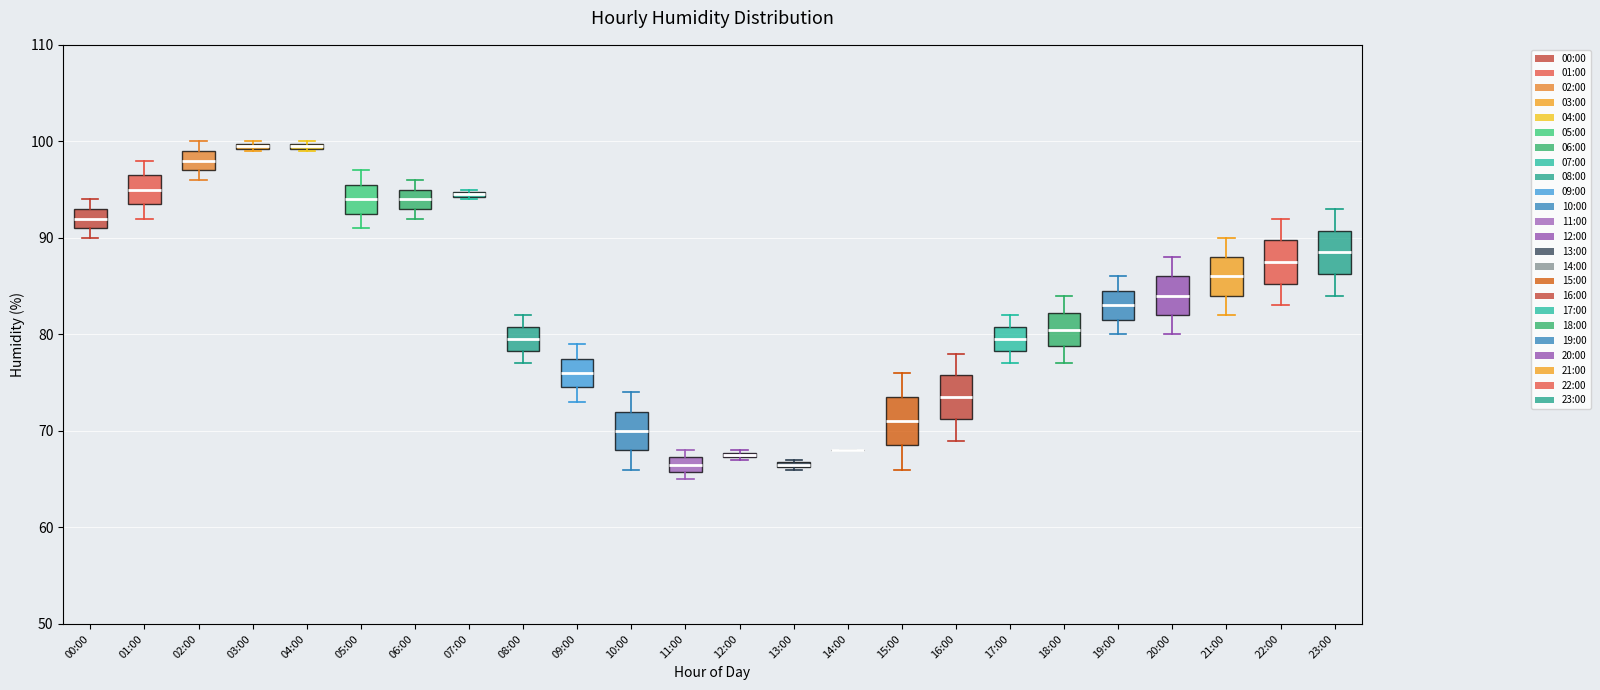

Where does the median line of the box for 02:00 sit on the y-axis? The values are not printed on the chart, so give them approximately, as read against the axis.

98